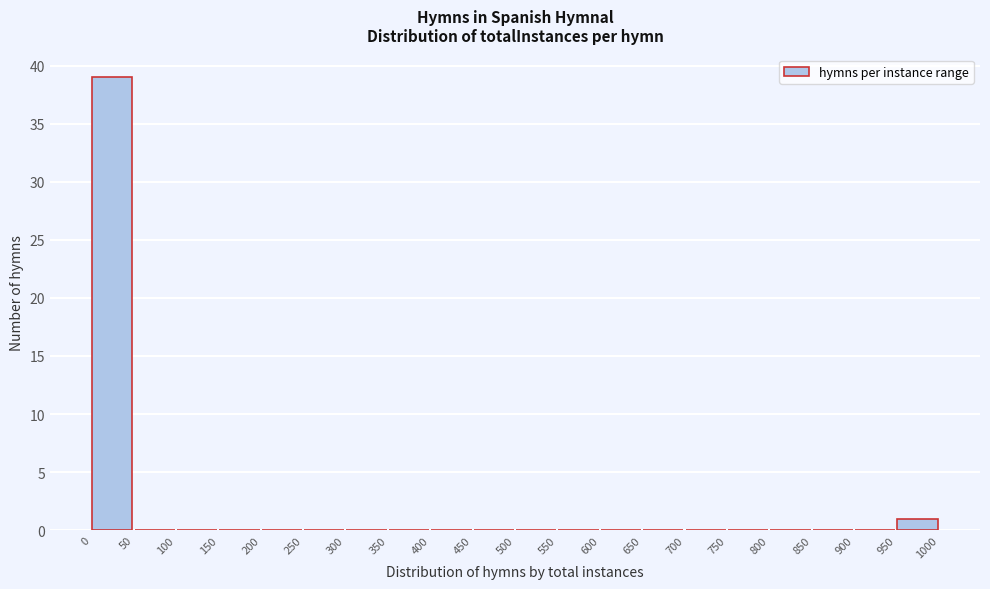

Reading left to right, list every bar in this chart as the range it spans on the x-axis followed by its height. The values are not printed on the chart, so give them approximately, as read against the axis.

0 to 50: 39
50 to 100: 0
100 to 150: 0
150 to 200: 0
200 to 250: 0
250 to 300: 0
300 to 350: 0
350 to 400: 0
400 to 450: 0
450 to 500: 0
500 to 550: 0
550 to 600: 0
600 to 650: 0
650 to 700: 0
700 to 750: 0
750 to 800: 0
800 to 850: 0
850 to 900: 0
900 to 950: 0
950 to 1000: 1